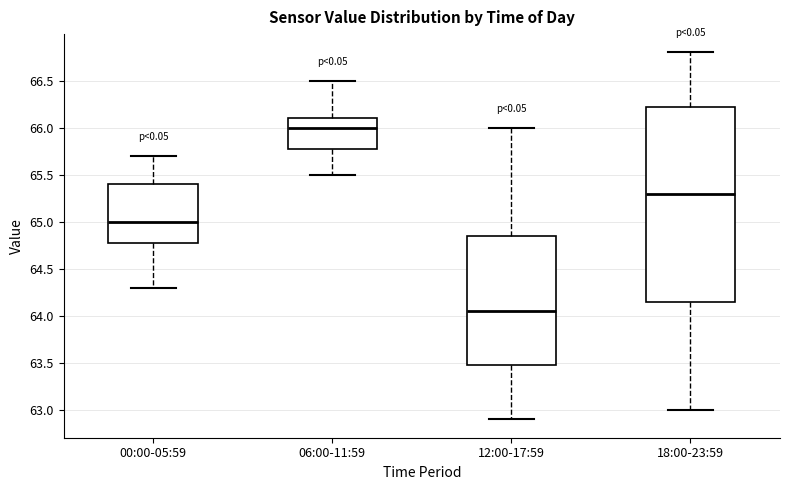

Comparing the boxes themselves (not the whiskers), which one is the tallest?

18:00-23:59